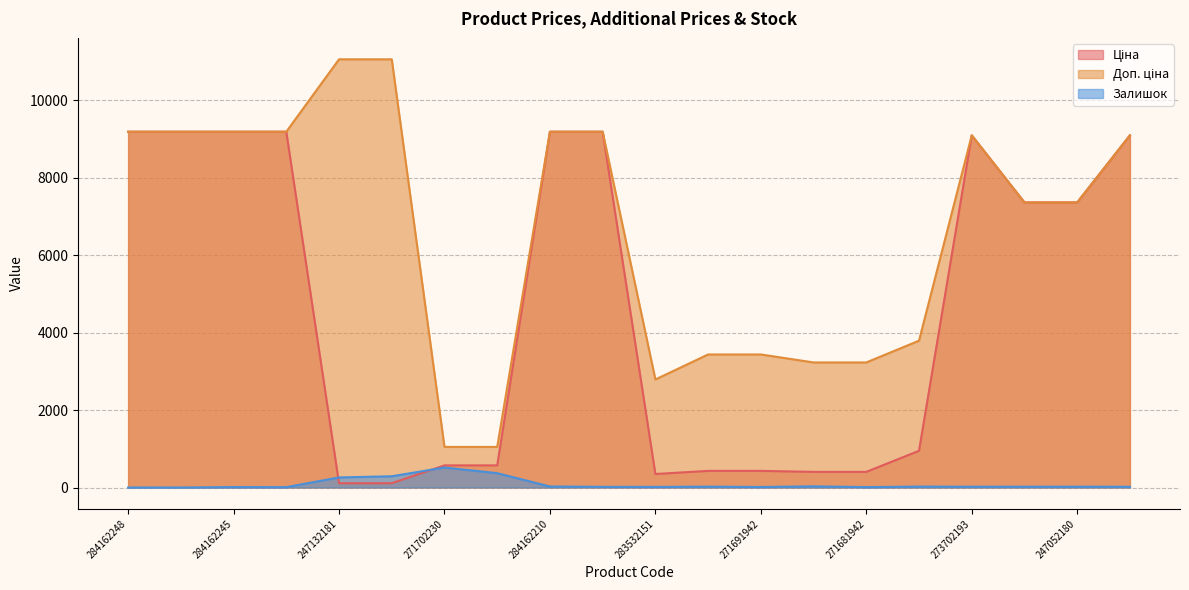

Count the number of data series in this chart.

3